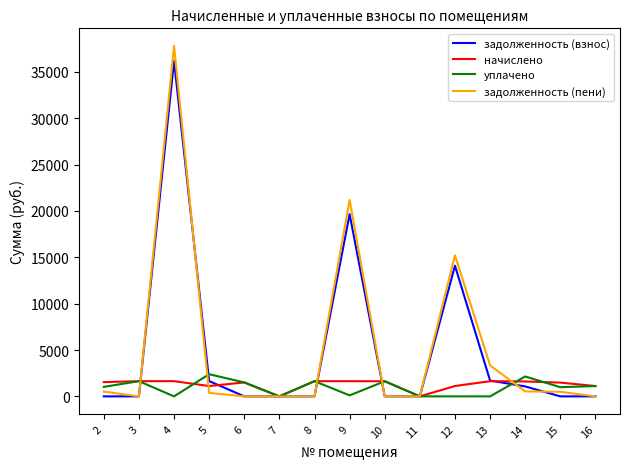

Where is the first local minimum for задолженность (пени)?

3